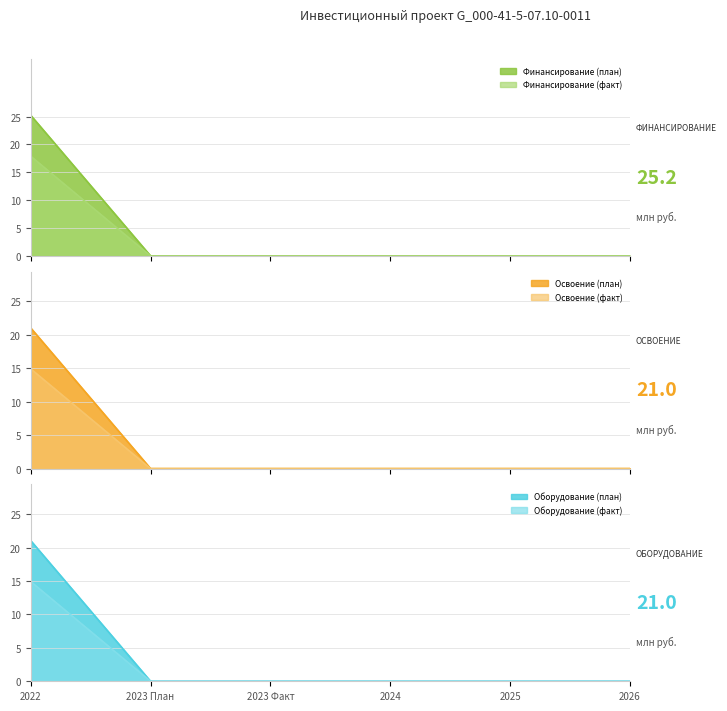

Which has a higher value, 2022 or 2025?

2022